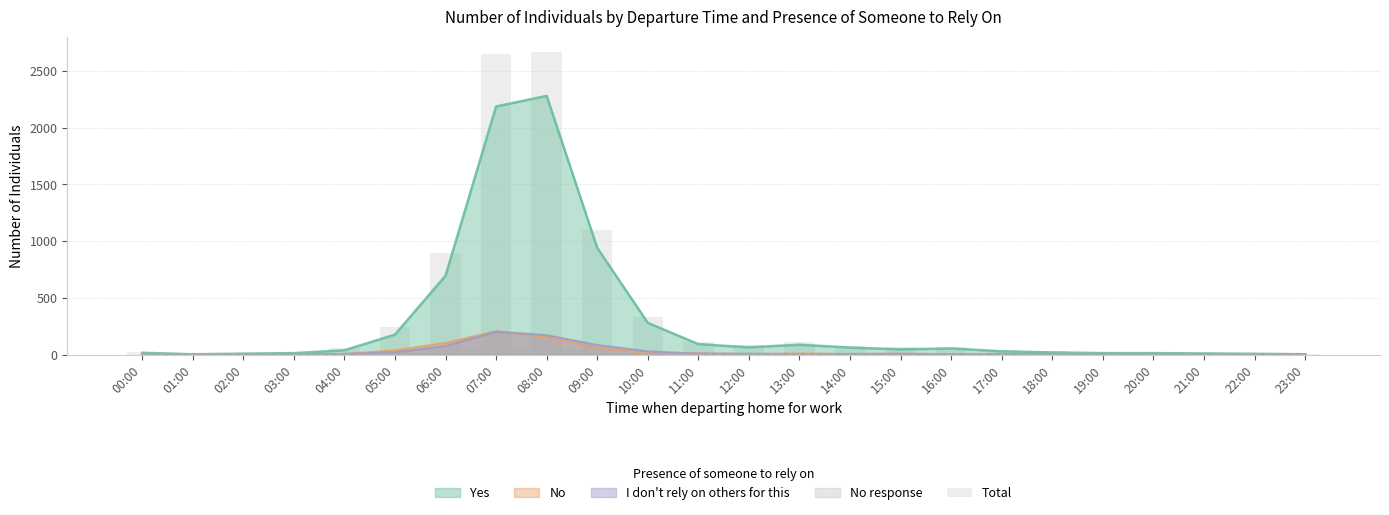

Are the bars grouped side by side (vs. stacked)?

No